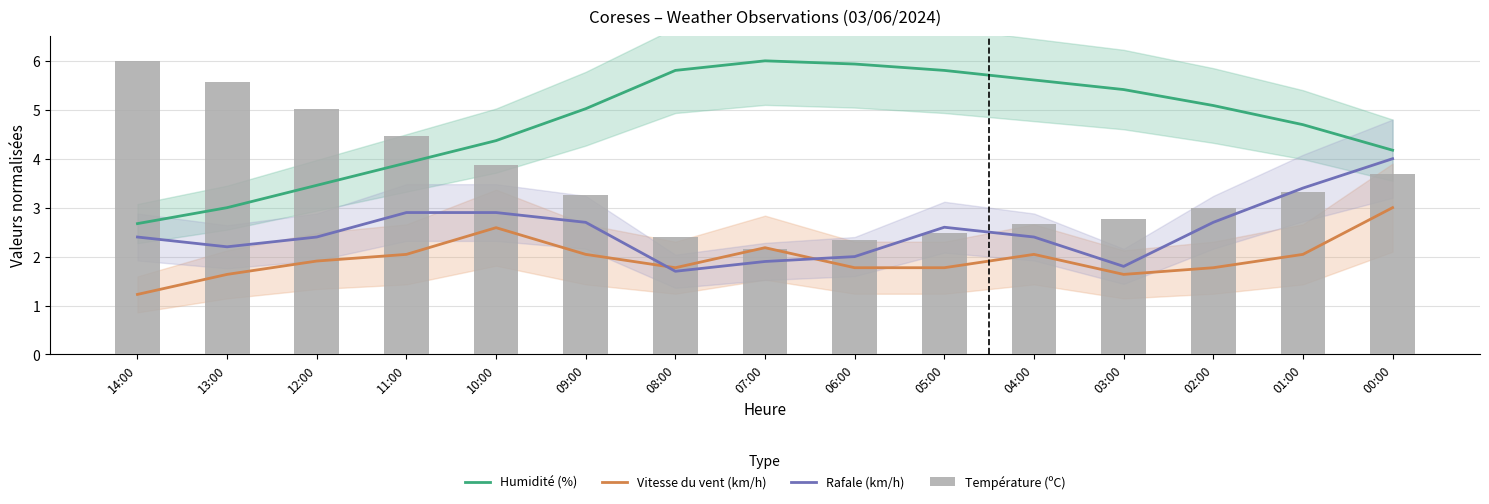

What are all the series names shown in the legend?

Humidité (%), Vitesse du vent (km/h), Rafale (km/h), Température (ºC)